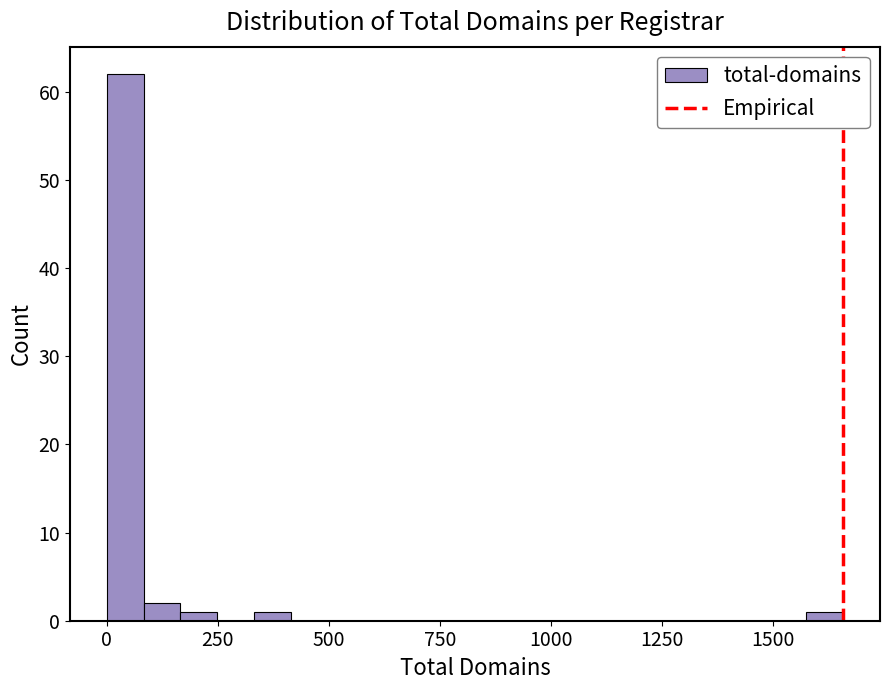

Around what value on the x-axis is the tallest bar? Give the approximate position of its centre, as read against the axis.

50